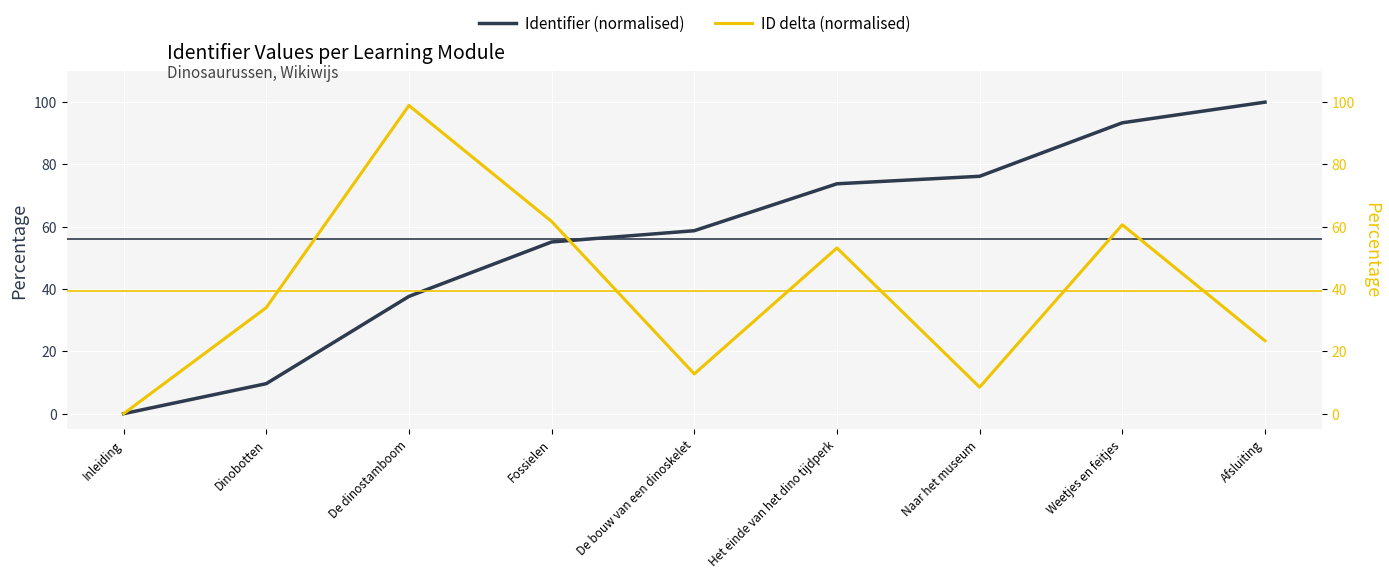

At how many categories does at least one series exceed 84?

3